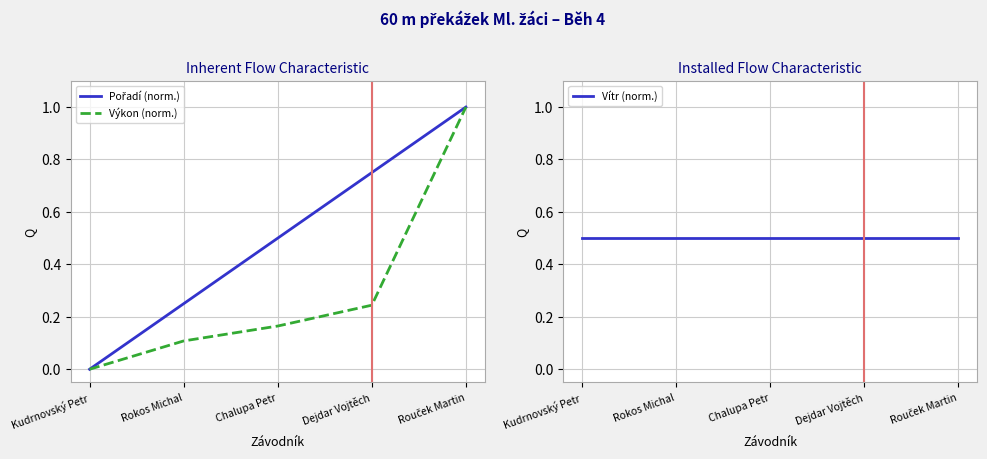

The value of Vítr (norm.) at Rouček Martin is 0.5. True or false?

True